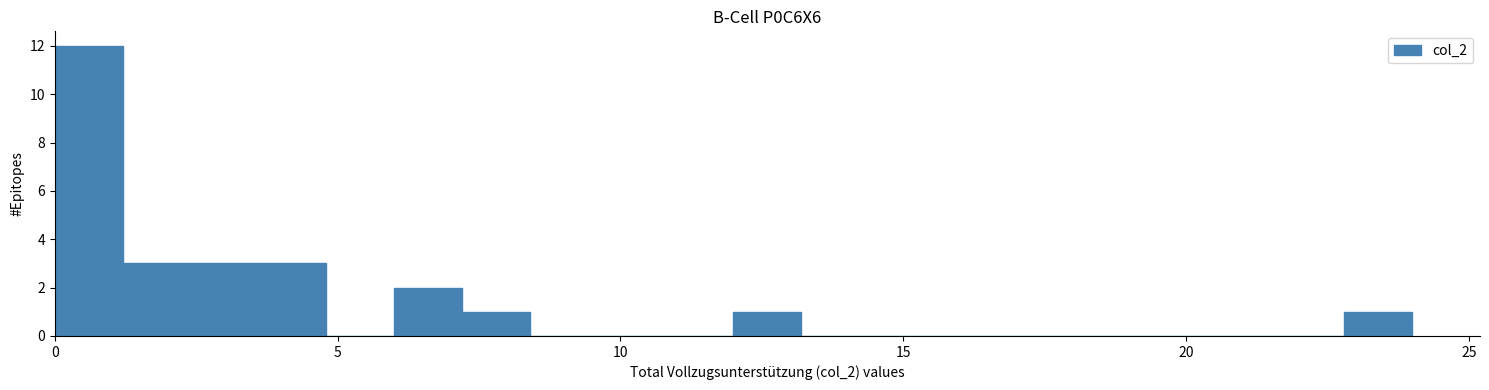

Read against the x-axis, roughly where is the centre of the tallest bar?

0.5